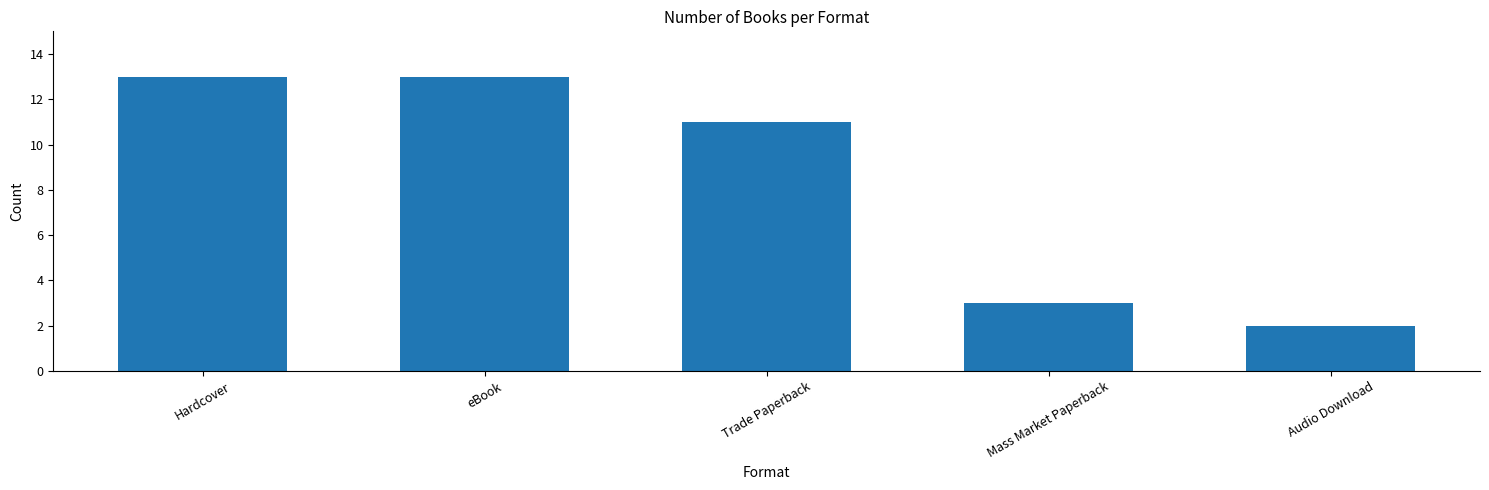

Reading left to right, extract all data points from this chart.

Hardcover=13	eBook=13	Trade Paperback=11	Mass Market Paperback=3	Audio Download=2